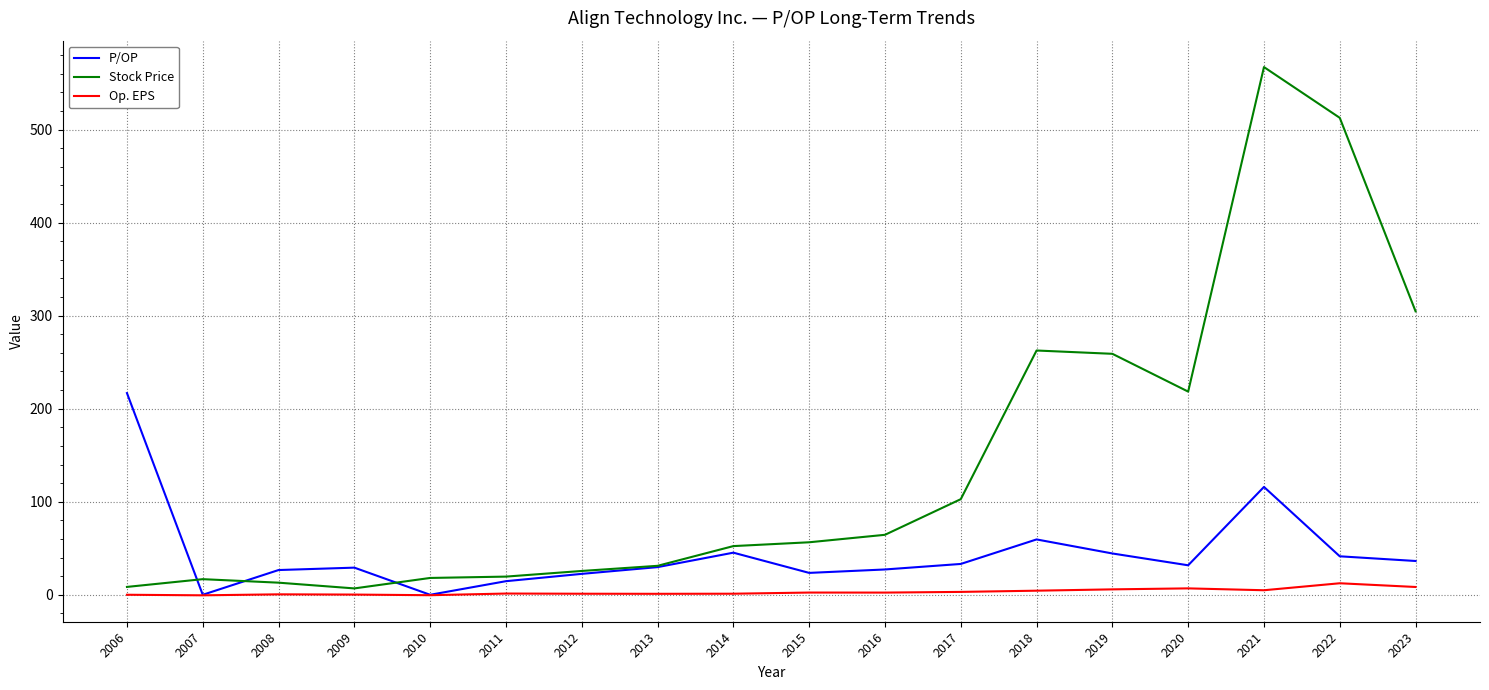

Count the number of categories in the chart.

18